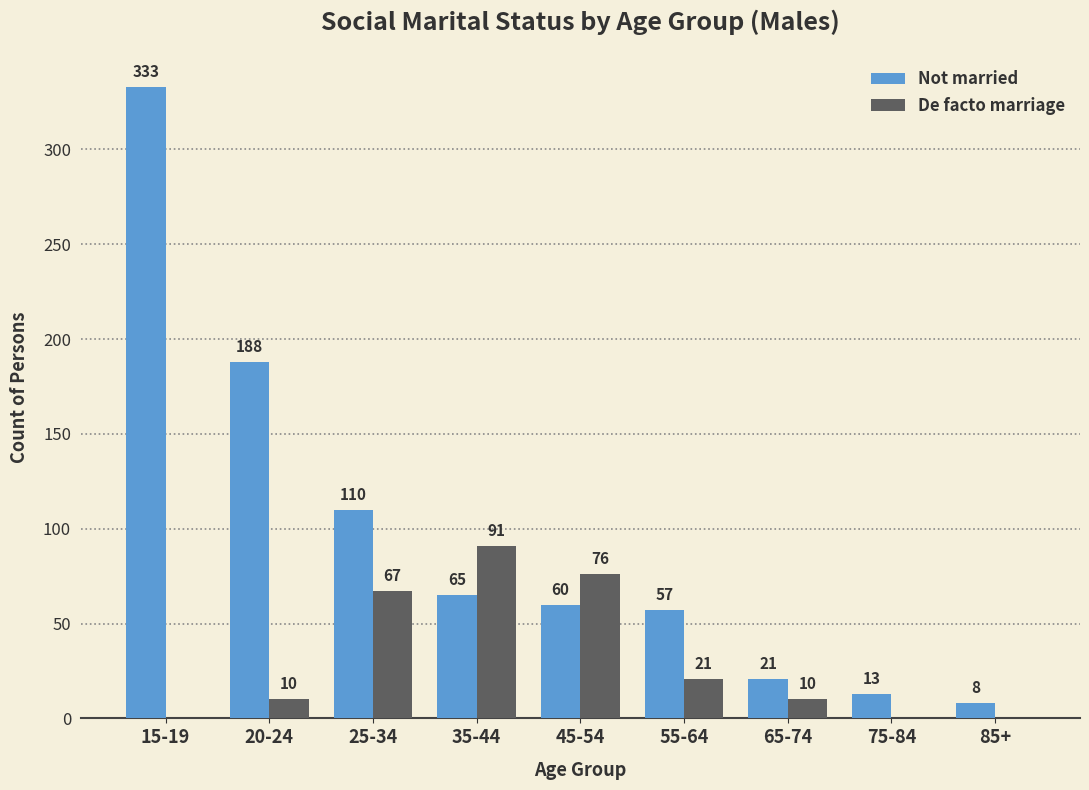

What is the total value across all series at 20-24?

198